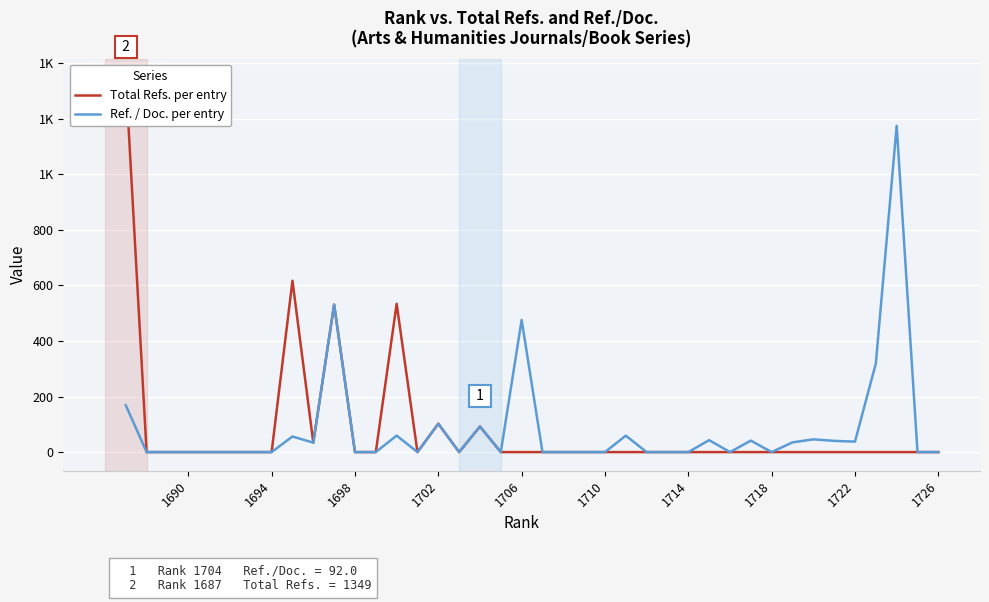

Which series has the widest spread of values?

Total Refs. per entry